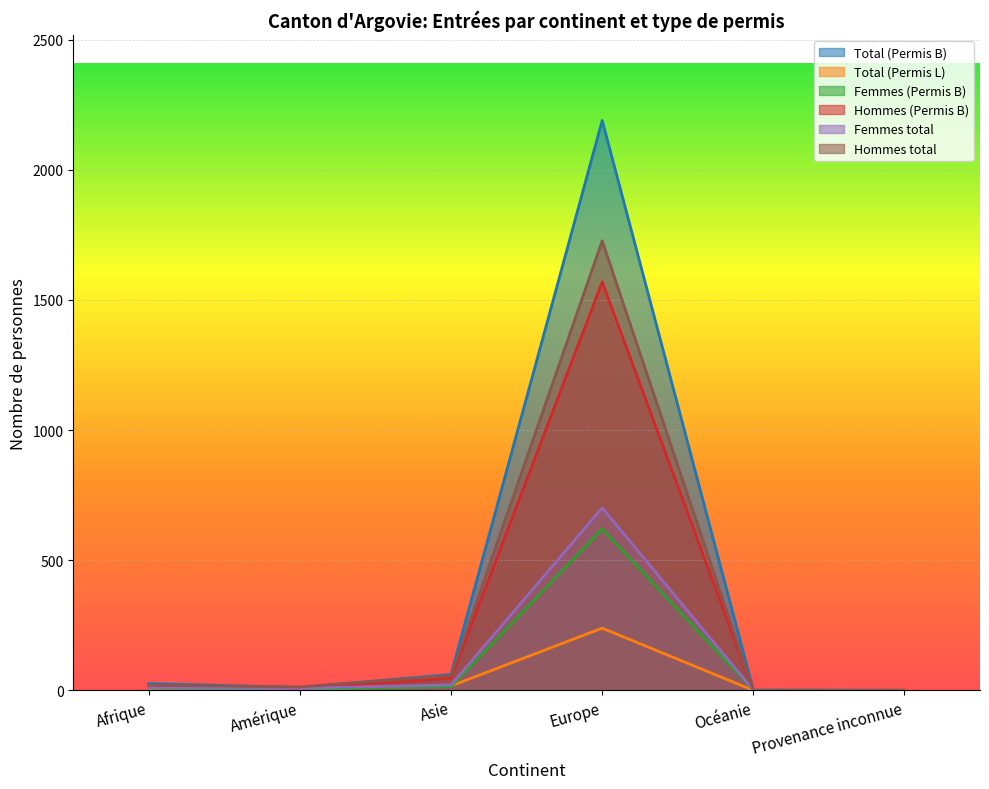

In Femmes total, how many points are lower than both neighbors (excluding endpoints)?

1